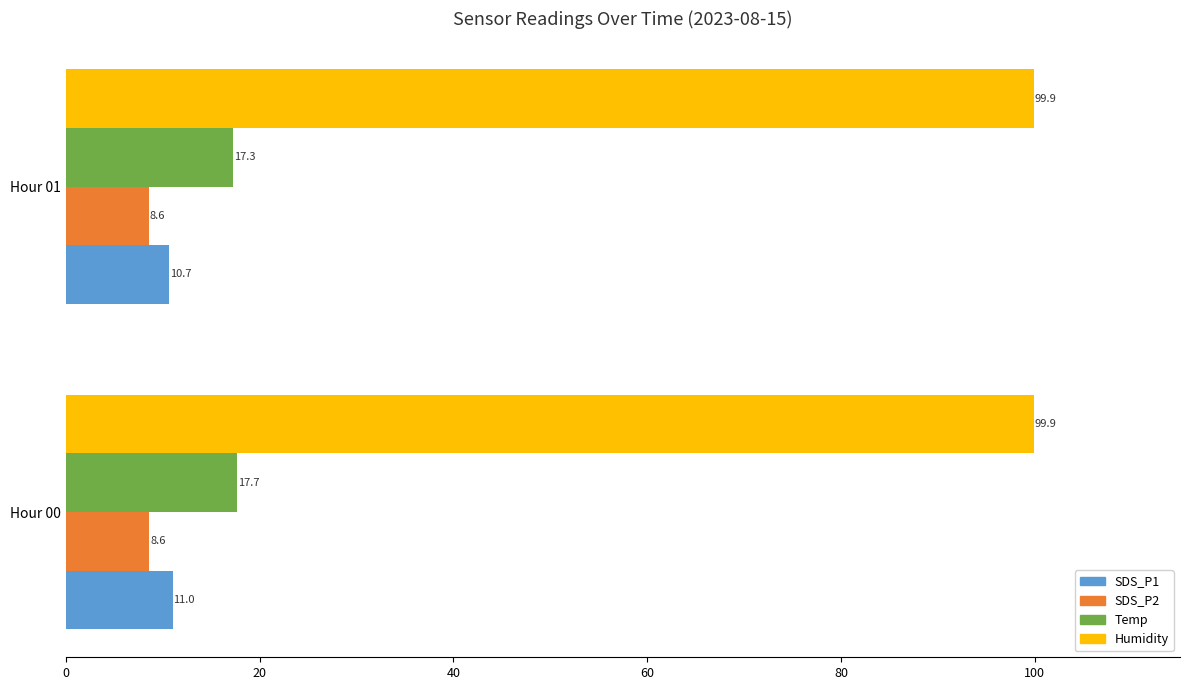

Which series has the largest total across all categories?

Humidity